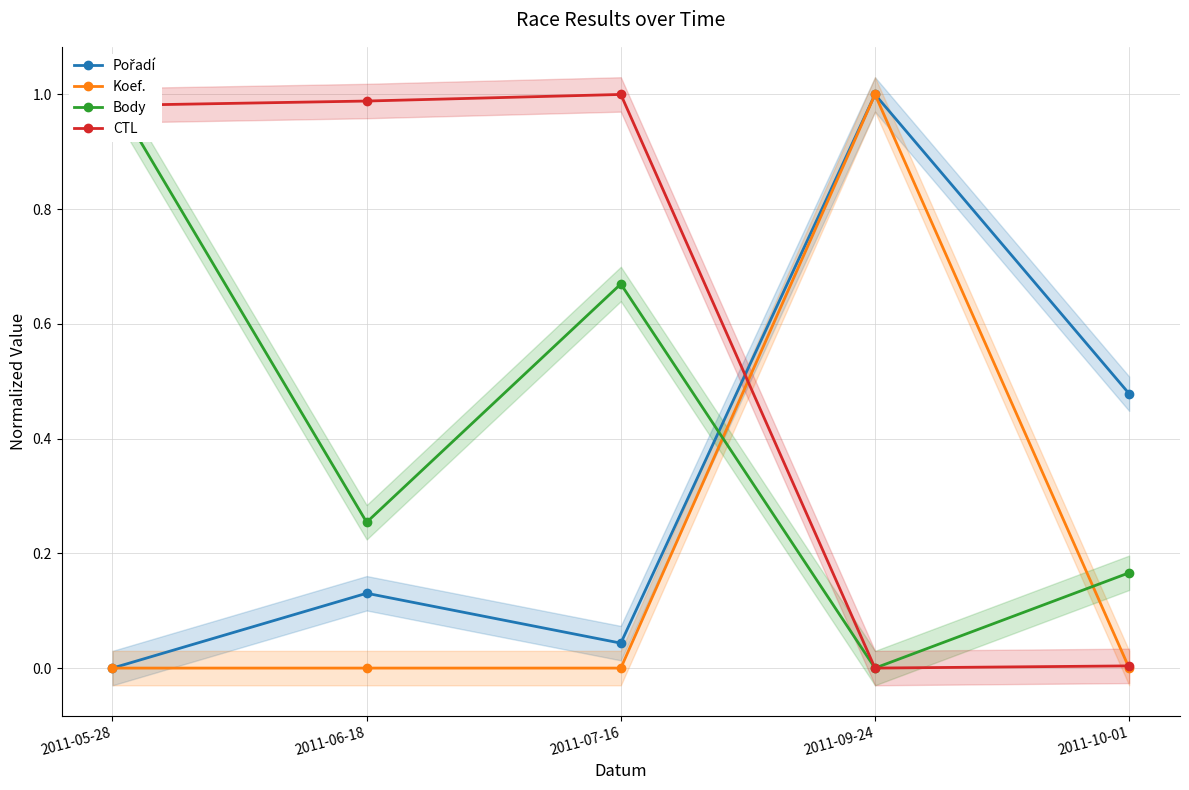

How many values in the CTL series exceed 0?

4